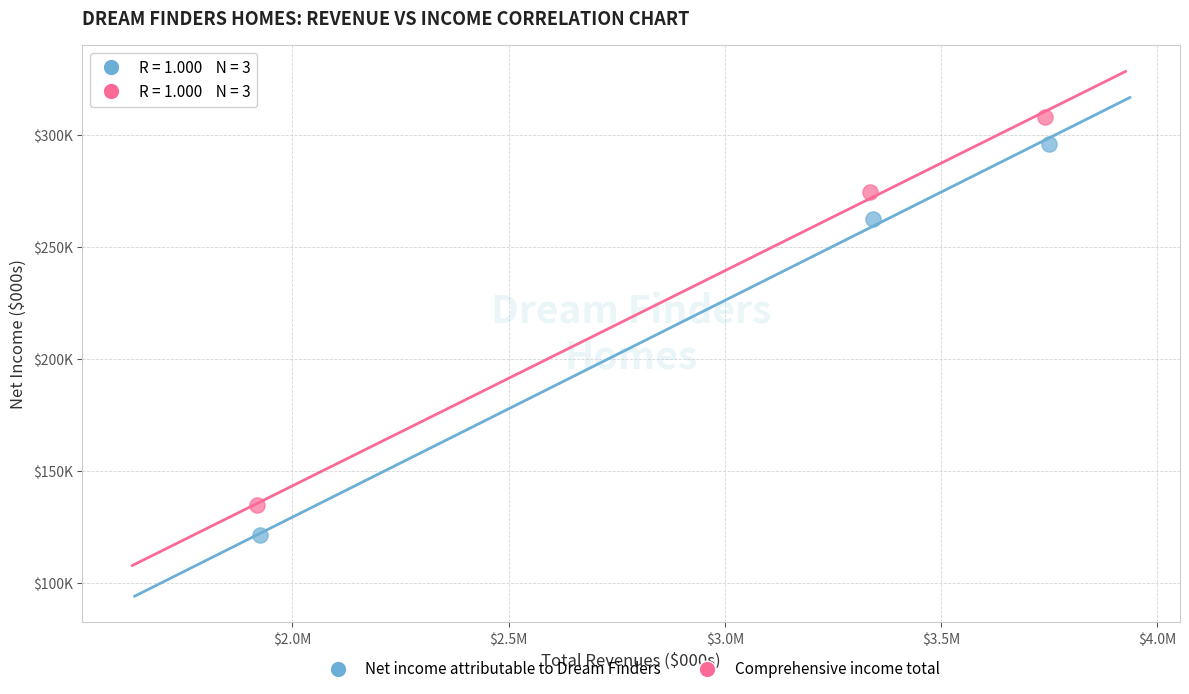

Which series has the largest Y range (max minus min)?

Net income attributable to Dream Finders